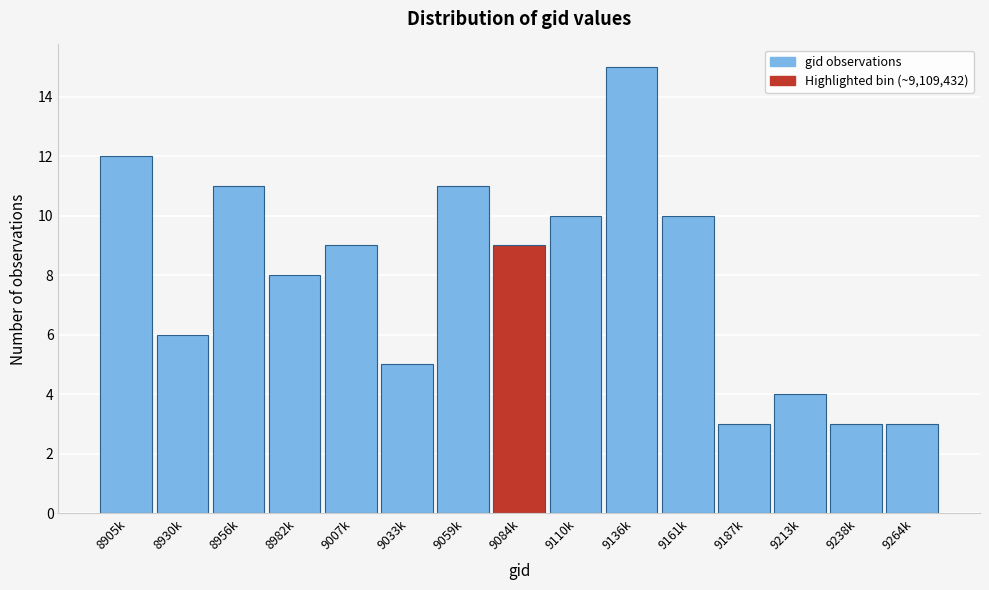

Reading left to right, extract all data points from this chart.

8905k=12	8930k=6	8956k=11	8982k=8	9007k=9	9033k=5	9059k=11	9084k=9	9110k=10	9136k=15	9161k=10	9187k=3	9213k=4	9238k=3	9264k=3